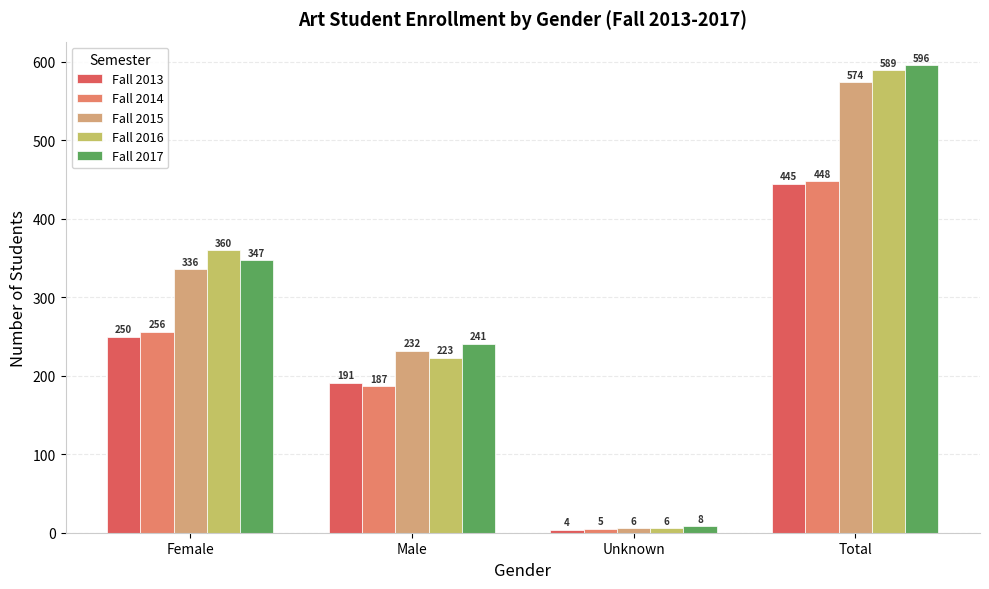

What is the spread (max minus min) of values at Male?

54